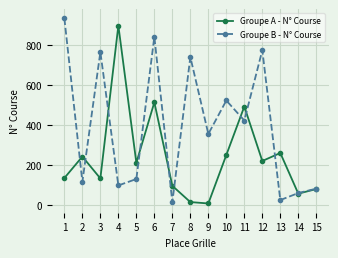

At 2, list the series in order from largest to smallest.

Groupe A - N° Course, Groupe B - N° Course